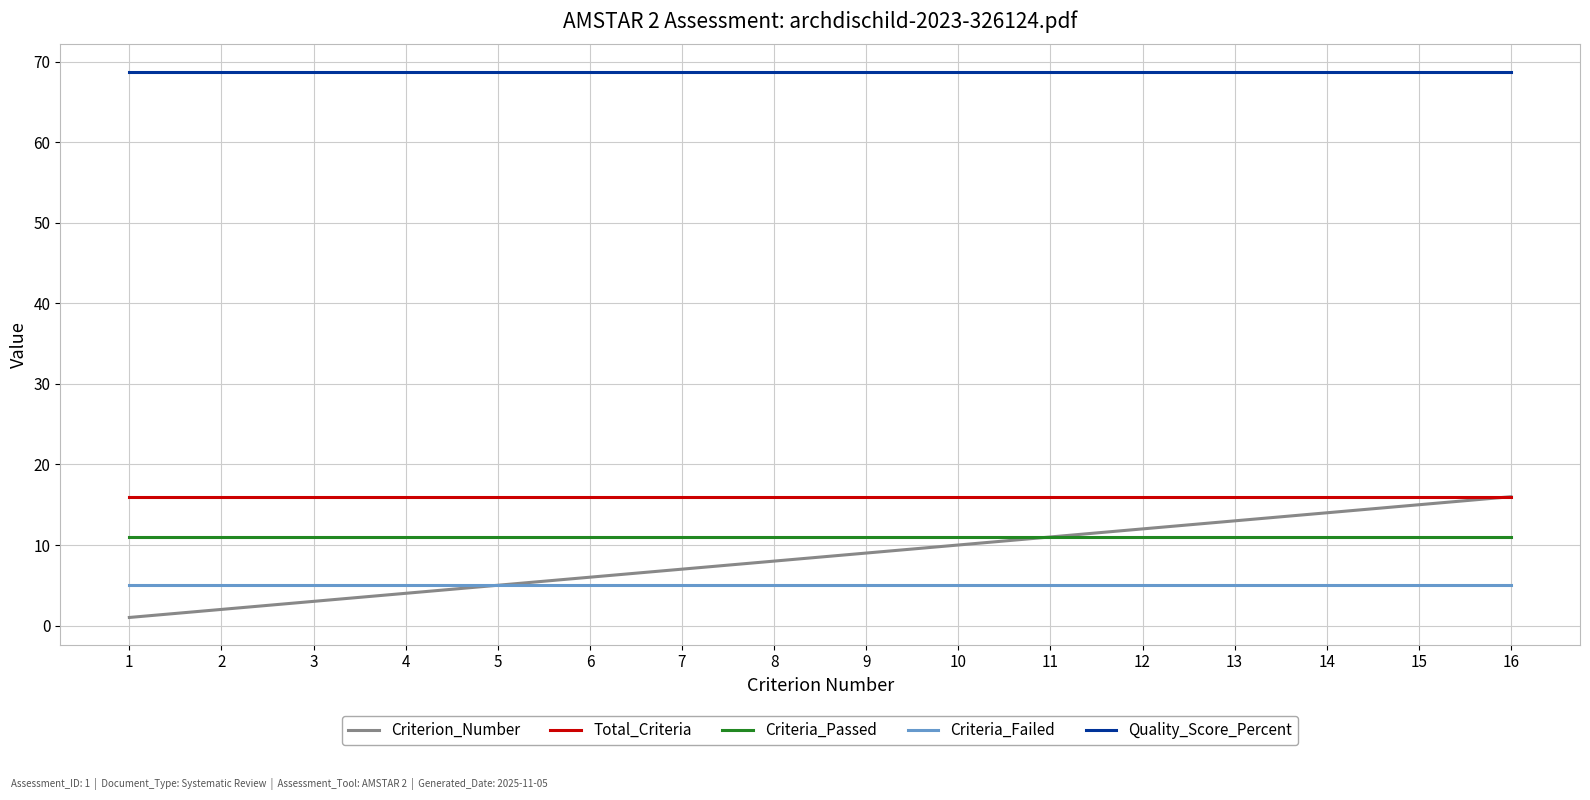

True or false: Quality_Score_Percent and Total_Criteria cross at least once.

False